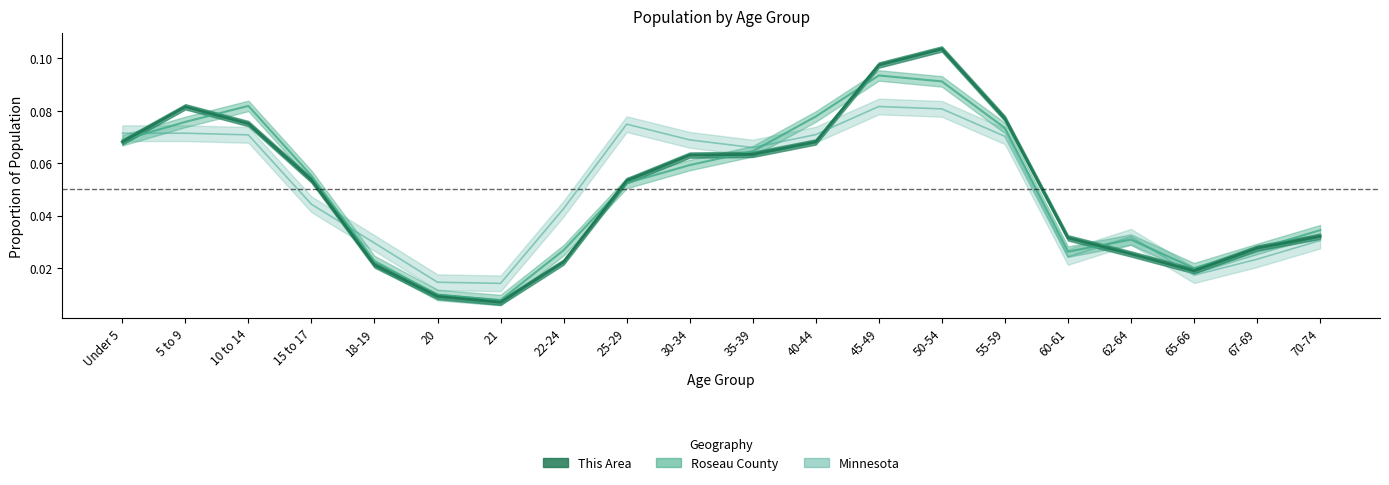

At which category does the chart reach its minimum across all series?

21